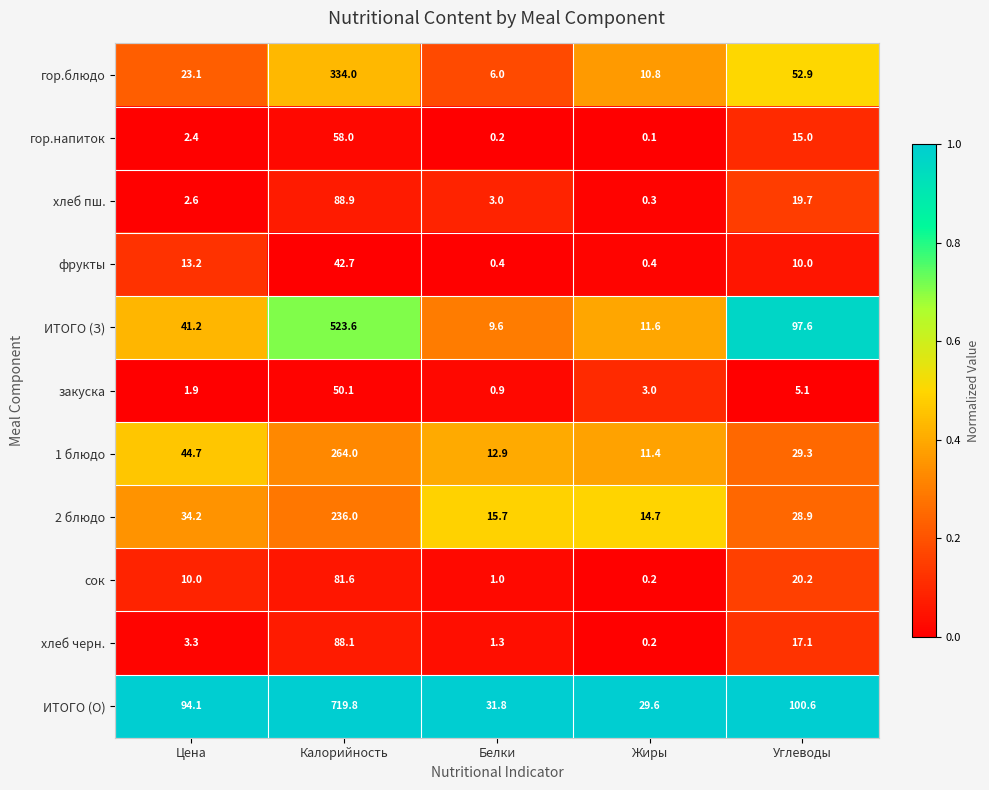

List the series in order of their peak value, highest first.

ИТОГО (О), ИТОГО (З), гор.блюдо, 1 блюдо, 2 блюдо, хлеб пш., хлеб черн., сок, гор.напиток, закуска, фрукты